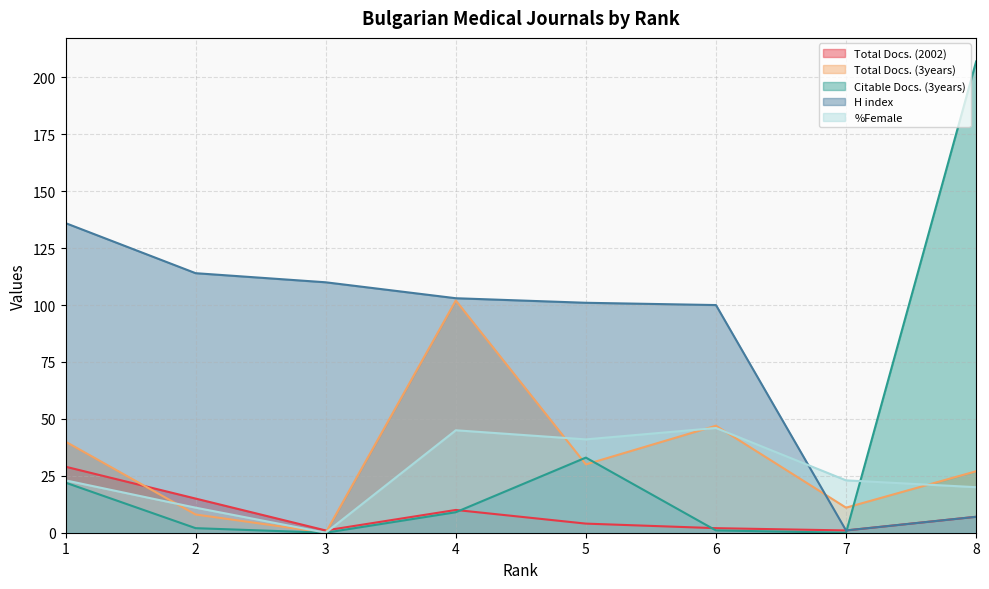

True or false: H index has a value of 110 at 3.

True